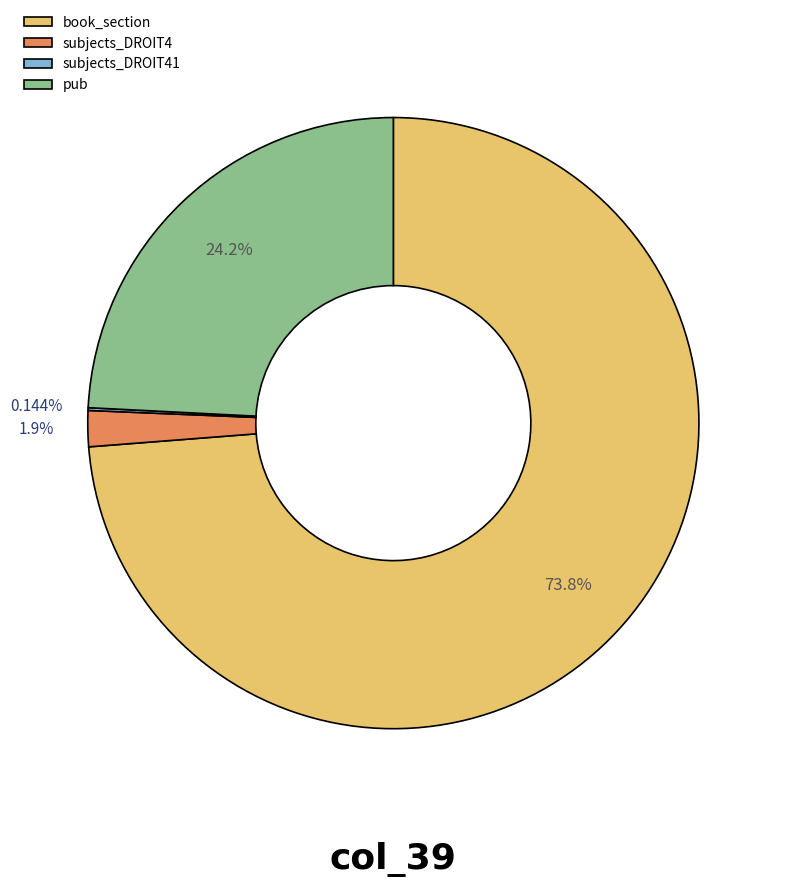

Which slice is the largest?

book_section